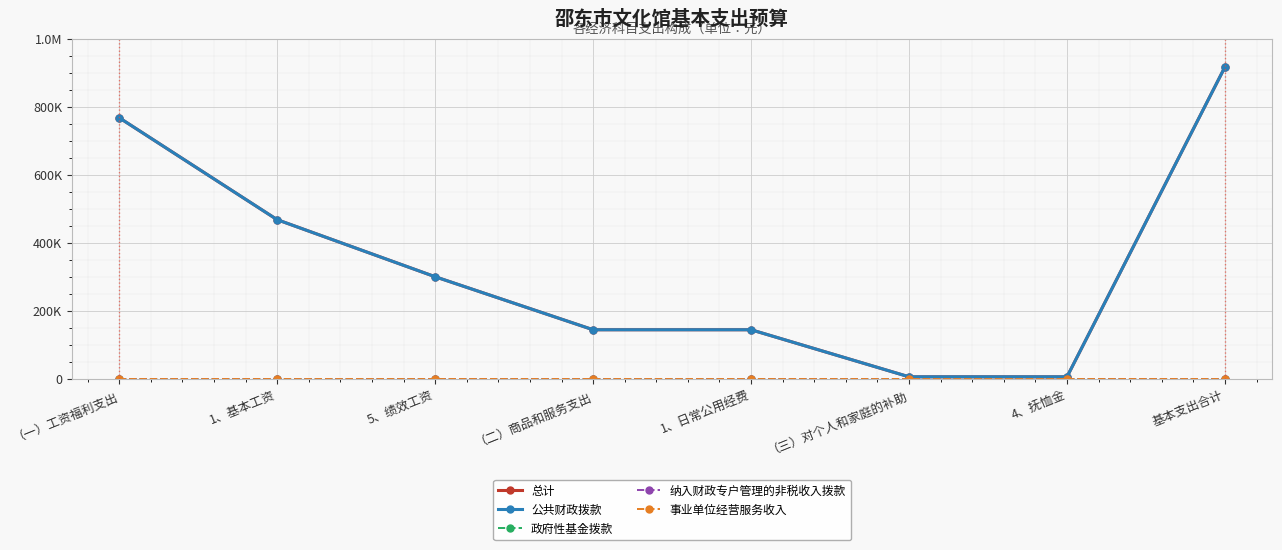

Reading left to right, extract all data points from this chart.

总计: （一）工资福利支出=767880	1、基本工资=467880	5、绩效工资=300000	（二）商品和服务支出=144000	1、日常公用经费=144000	（三）对个人和家庭的补助=5520	4、抚恤金=5520	基本支出合计=917400
公共财政拨款: （一）工资福利支出=767880	1、基本工资=467880	5、绩效工资=300000	（二）商品和服务支出=144000	1、日常公用经费=144000	（三）对个人和家庭的补助=5520	4、抚恤金=5520	基本支出合计=917400
政府性基金拨款: （一）工资福利支出=0	1、基本工资=0	5、绩效工资=0	（二）商品和服务支出=0	1、日常公用经费=0	（三）对个人和家庭的补助=0	4、抚恤金=0	基本支出合计=0
纳入财政专户管理的非税收入拨款: （一）工资福利支出=0	1、基本工资=0	5、绩效工资=0	（二）商品和服务支出=0	1、日常公用经费=0	（三）对个人和家庭的补助=0	4、抚恤金=0	基本支出合计=0
事业单位经营服务收入: （一）工资福利支出=0	1、基本工资=0	5、绩效工资=0	（二）商品和服务支出=0	1、日常公用经费=0	（三）对个人和家庭的补助=0	4、抚恤金=0	基本支出合计=0